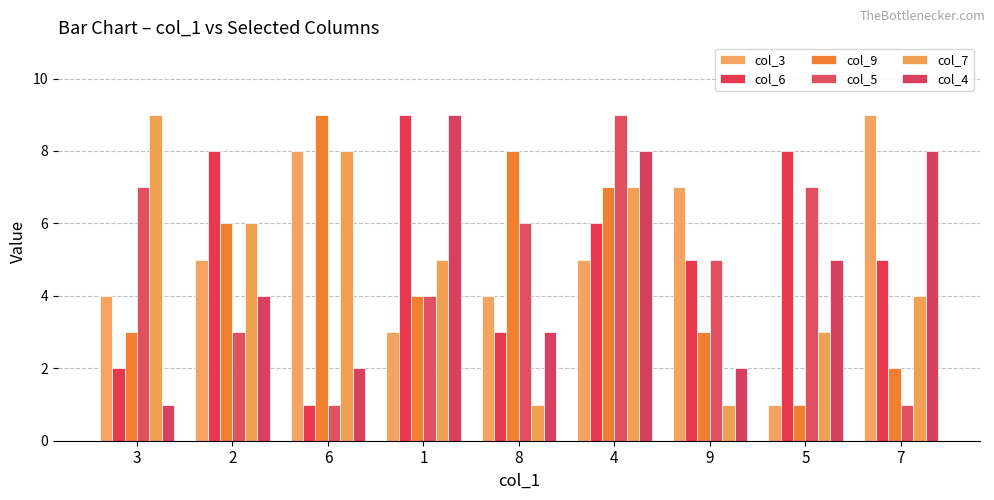

Is the value of col_6 at 5 greater than the value of col_7 at 2?

Yes